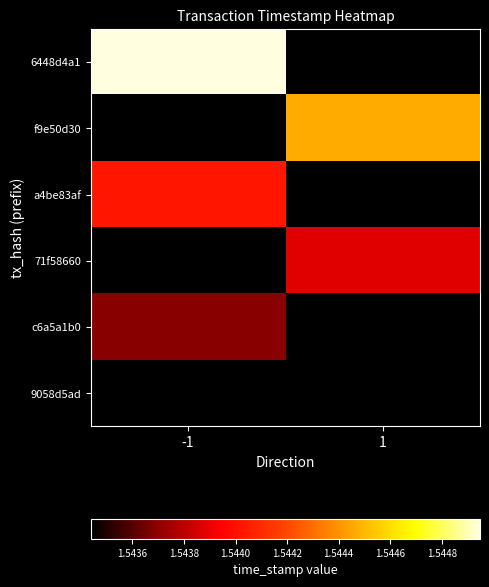

Read the c6a5a1b0 value at -1.

1543691152.0